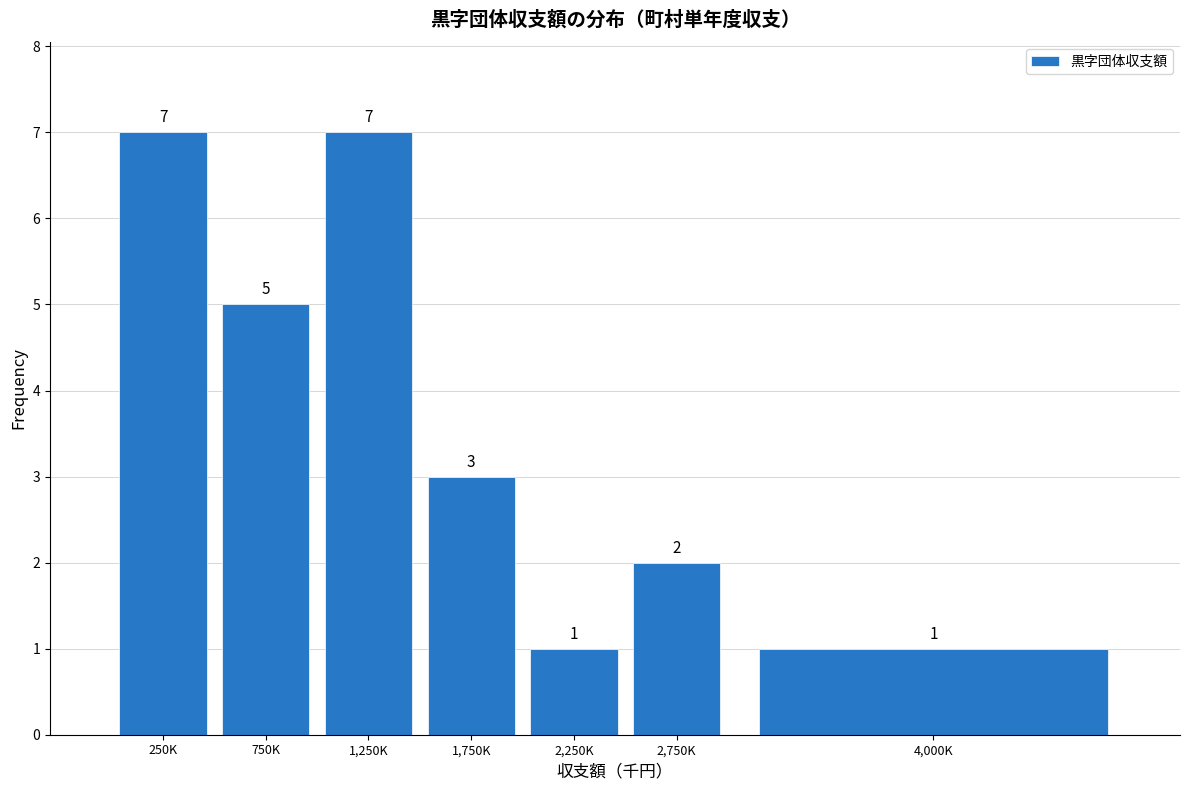

Reading right to left, transcribe all the data shown in this chart.

1	2	1	3	7	5	7